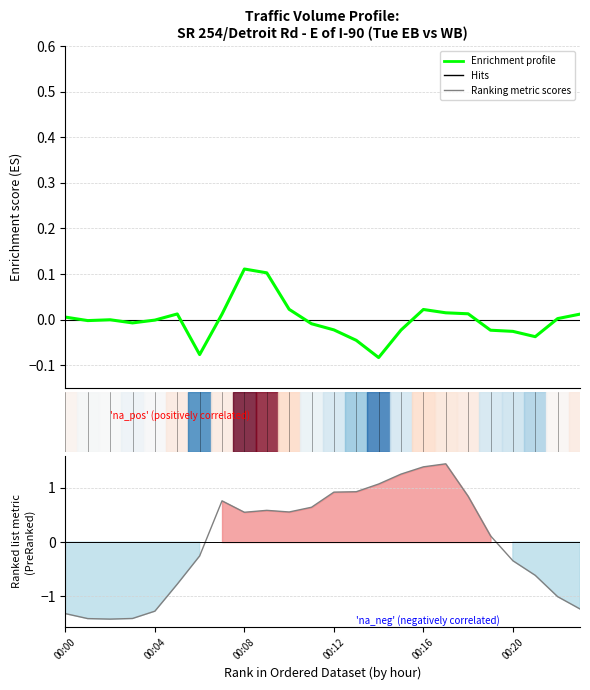

How many positive values does the Ranking metric scores series have?

13